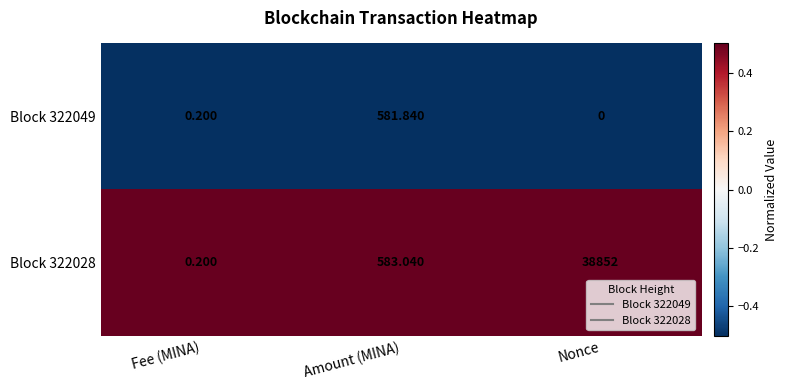

Between Amount (MINA) and Nonce, which series saw the biggest shift?

Block 322028